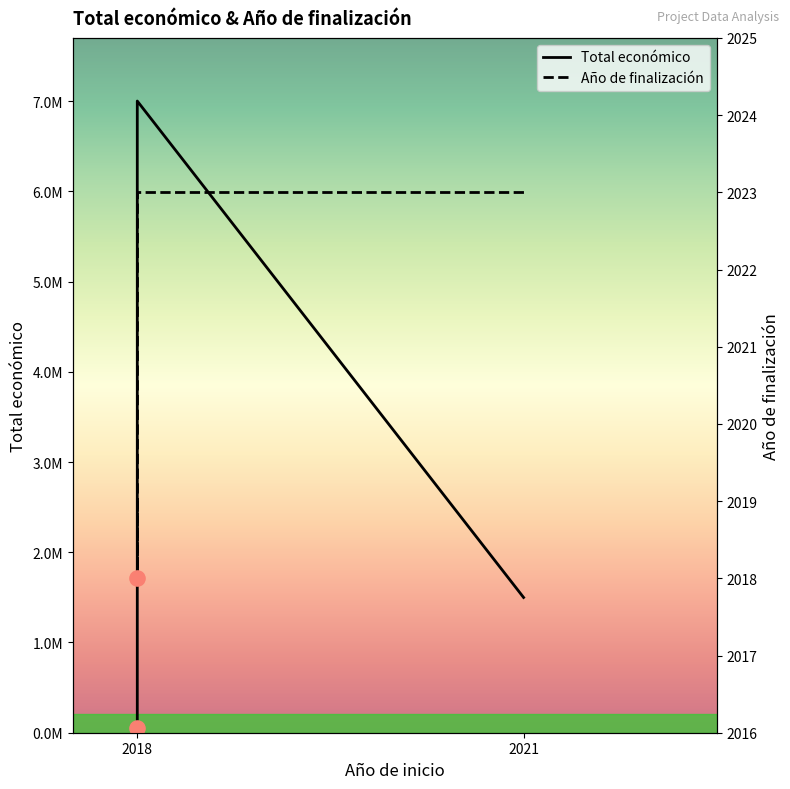

What is the total value across all series at 2021?

1500898